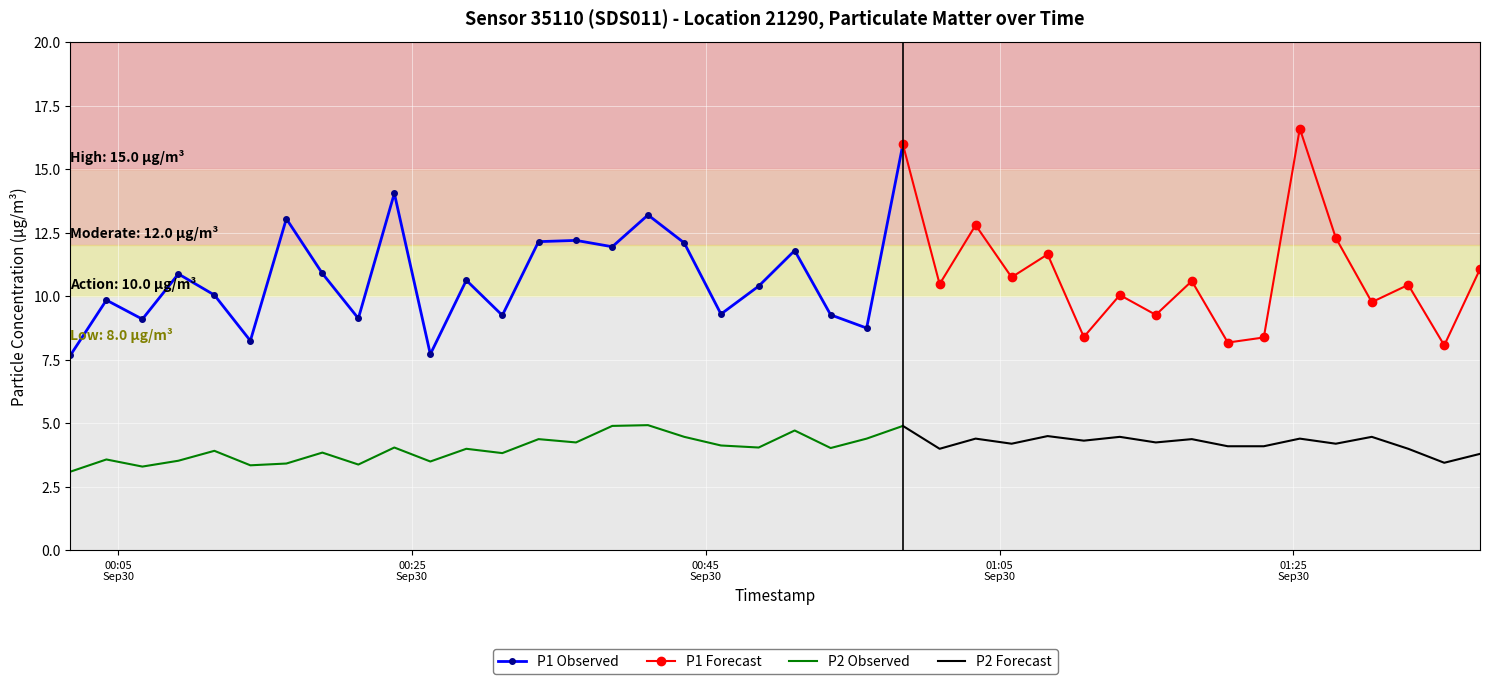

At which category is the sum across all series the highest?

2023-09-30T01:25:26